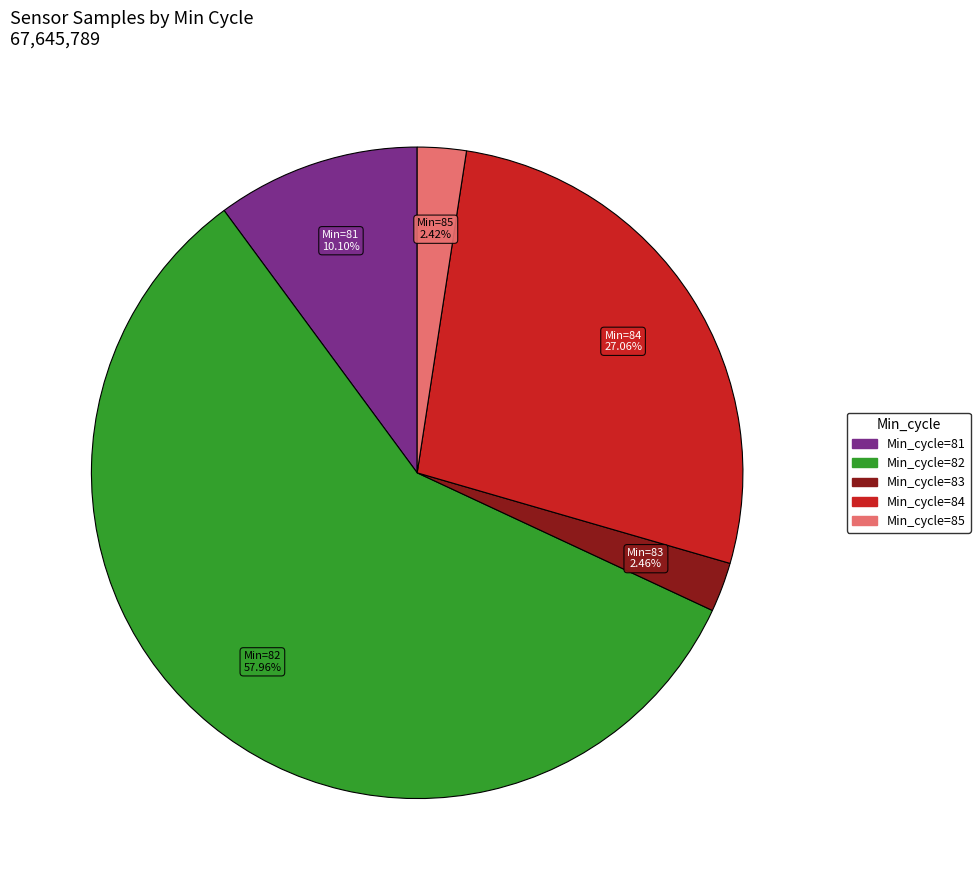

Does any single category account for the majority?

Yes